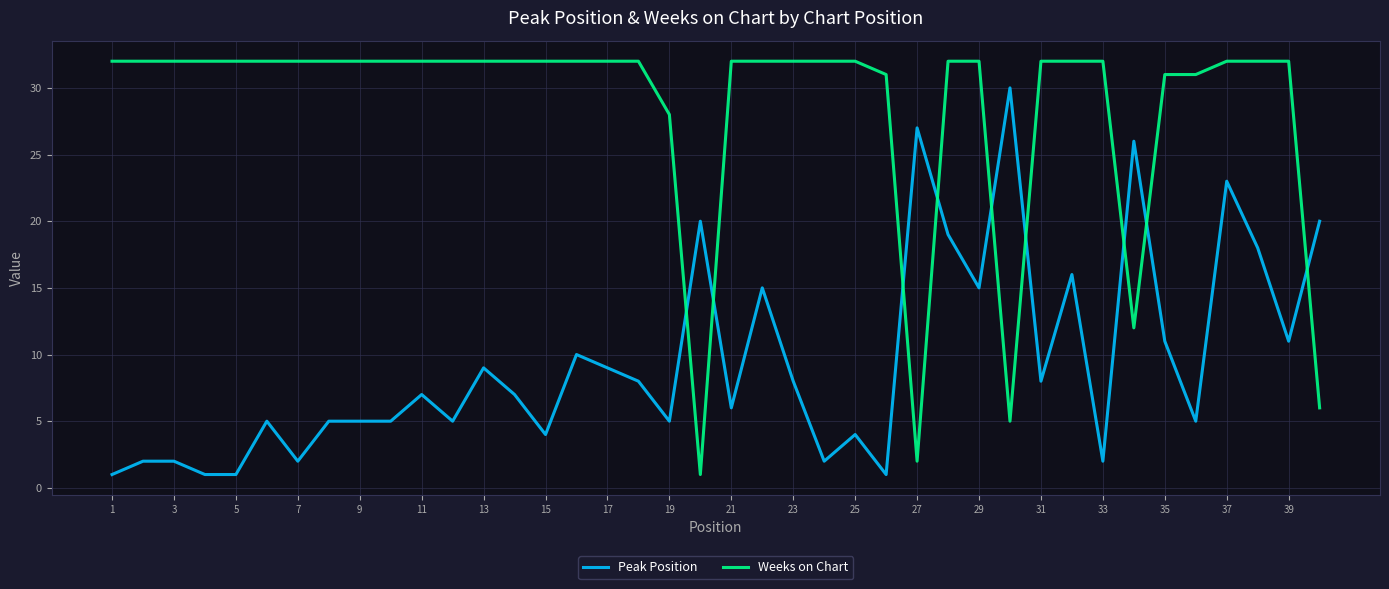

What is the highest value of the Weeks on Chart series?

32